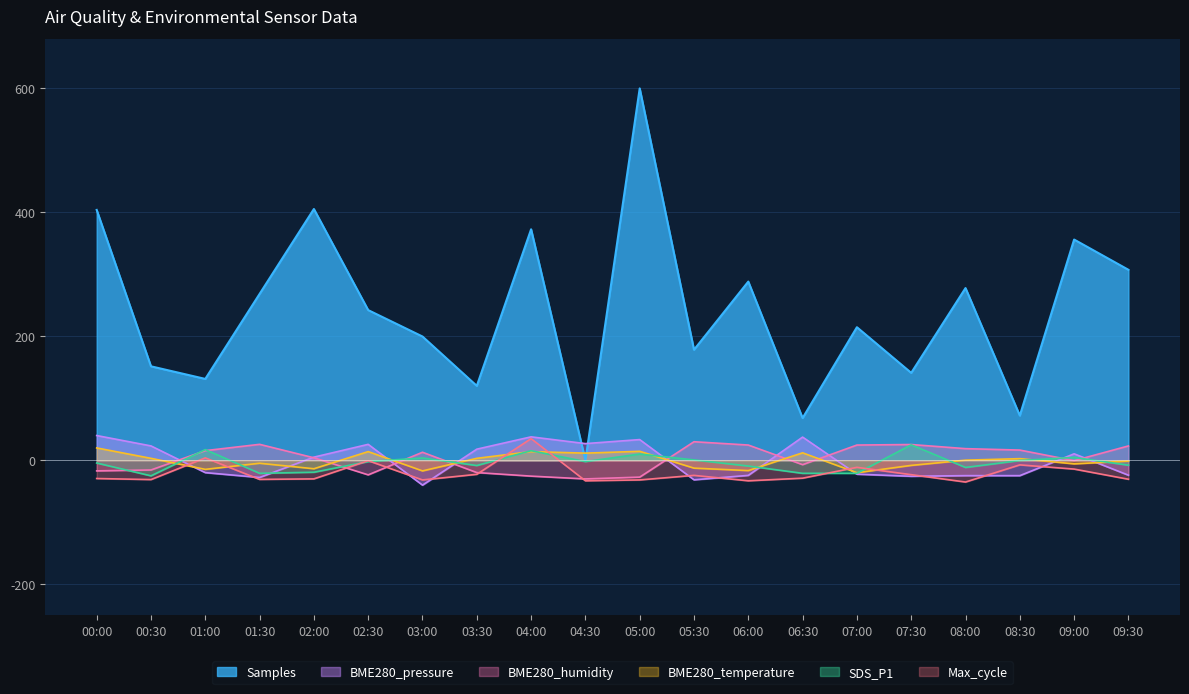

At which label does Samples first exceed 242?

00:00